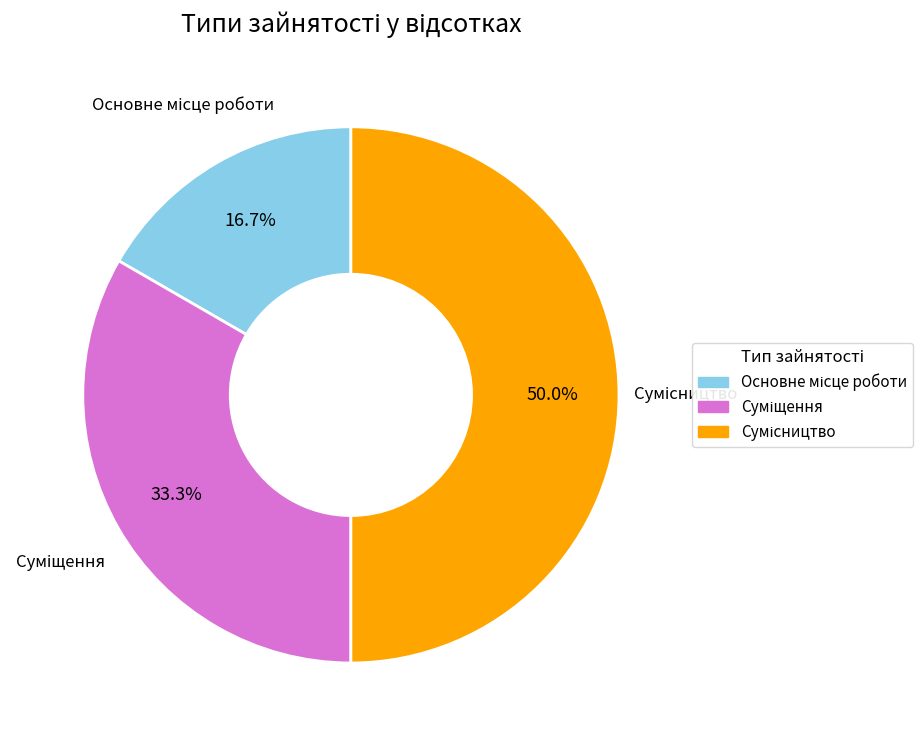

How many slices are in this pie chart?

3